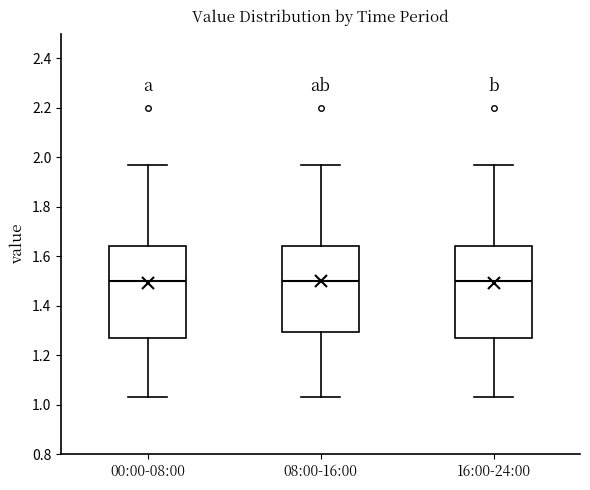

Reading left to right, read every box against the y-axis: the position of its median line, the range the box covers, and the ends of its whiskers. The values are not printed on the chart, so give them approximately, as read against the axis.

00:00-08:00: median 1.50, box 1.28 to 1.64, whiskers 1.04 to 1.98
08:00-16:00: median 1.50, box 1.30 to 1.64, whiskers 1.04 to 1.98
16:00-24:00: median 1.50, box 1.28 to 1.64, whiskers 1.04 to 1.98